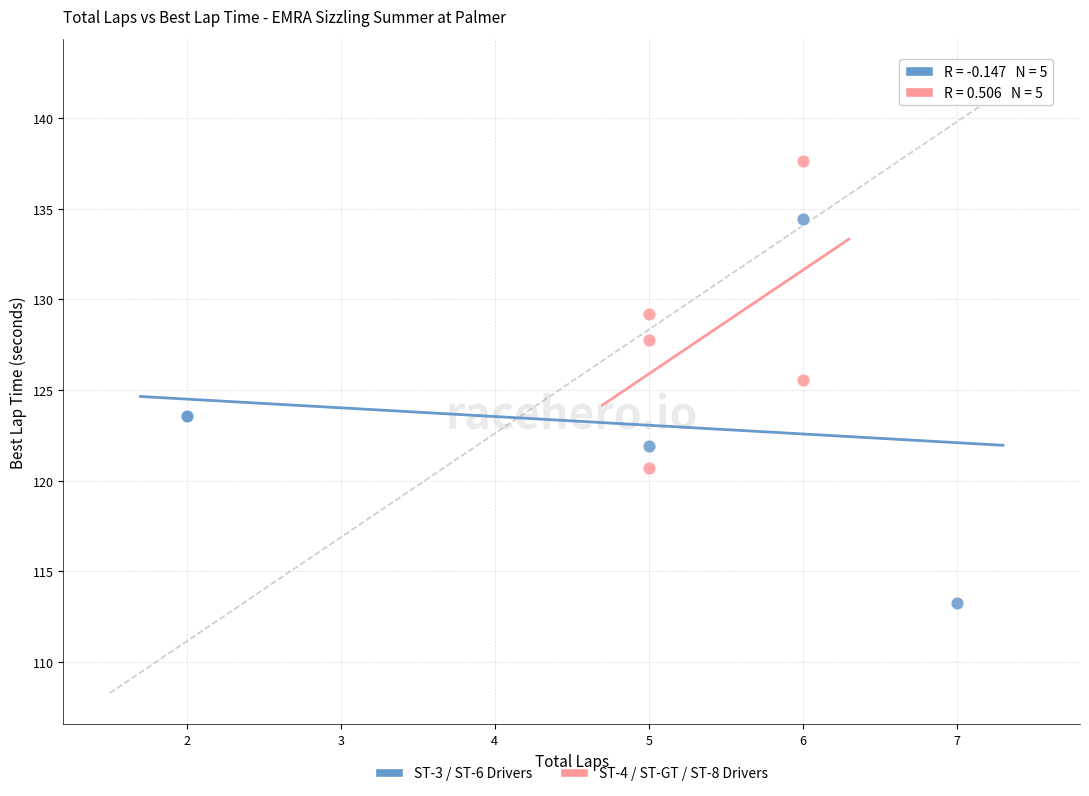

Which series reaches the maximum Y coordinate?

ST-4 / ST-GT / ST-8 Drivers